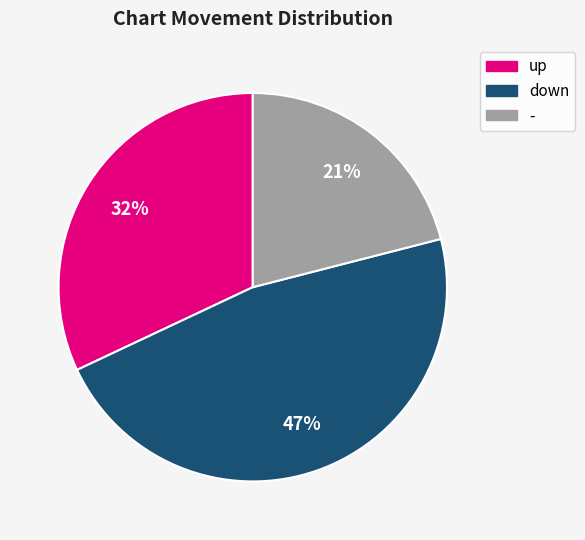

The up slice represents 32% of the pie. True or false?

True